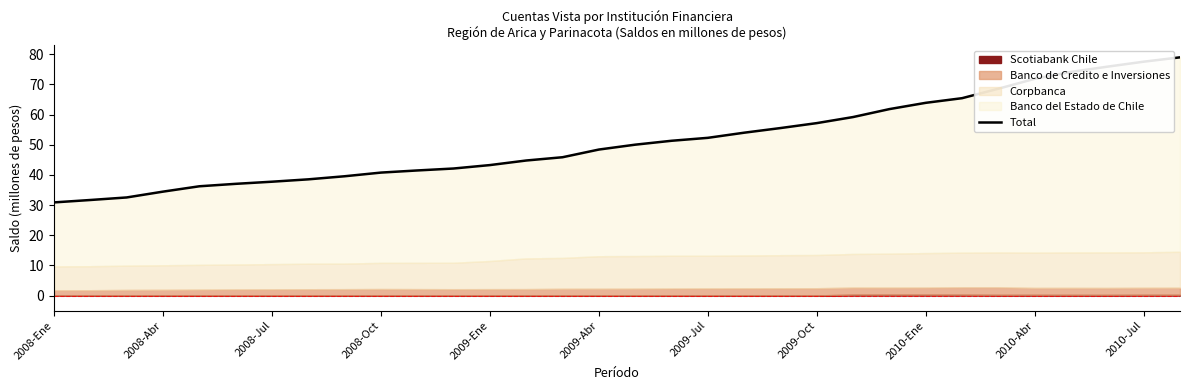

What is the change in value from 25 to 30?

+12.1